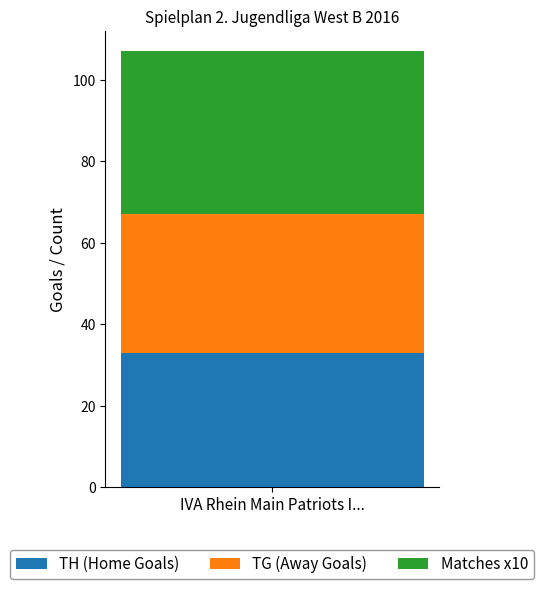

What is the lowest value of the TH (Home Goals) series?

33